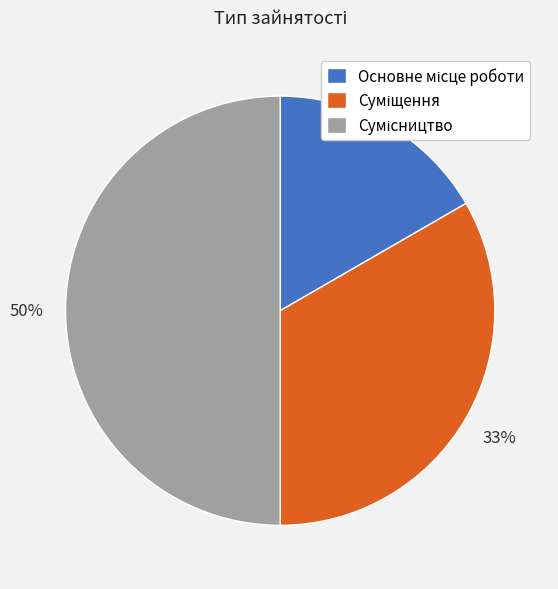

To the nearest percent, what is the difference between the largest and smallest slice percentages?

33%